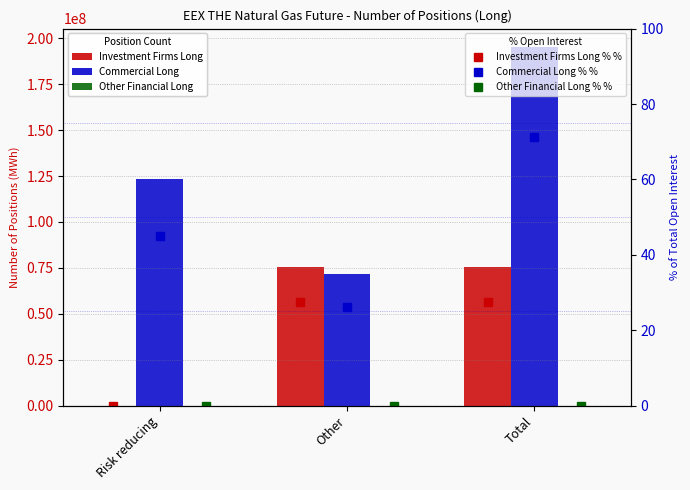

What is the sum of all Commercial Long % % values?

142.3